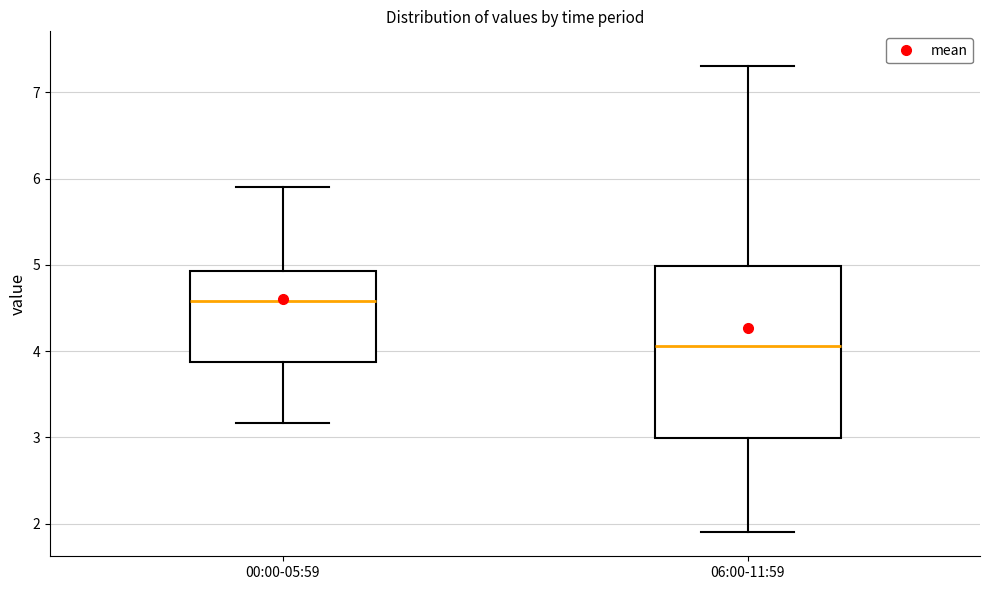

Reading left to right, read every box against the y-axis: the position of its median line, the range the box covers, and the ends of its whiskers. The values are not printed on the chart, so give them approximately, as read against the axis.

00:00-05:59: median 4.6, box 3.9 to 4.9, whiskers 3.2 to 5.9
06:00-11:59: median 4.1, box 3.0 to 5.0, whiskers 1.9 to 7.3